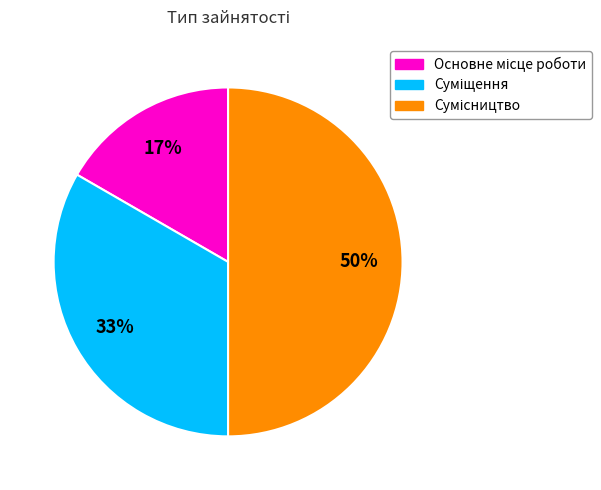

To the nearest percent, what is the difference between the largest and smallest slice percentages?

33%